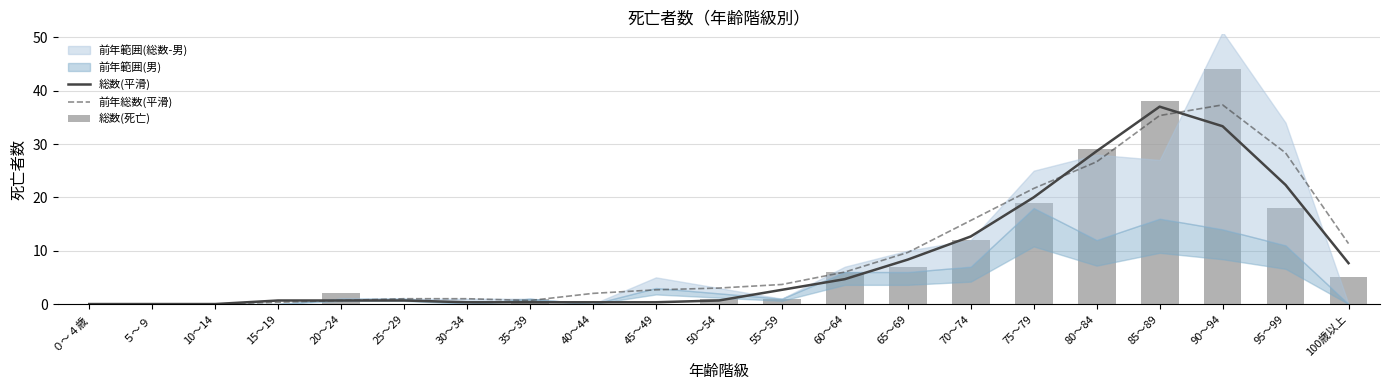

What is the label of the 13th bar from the right?

40～44